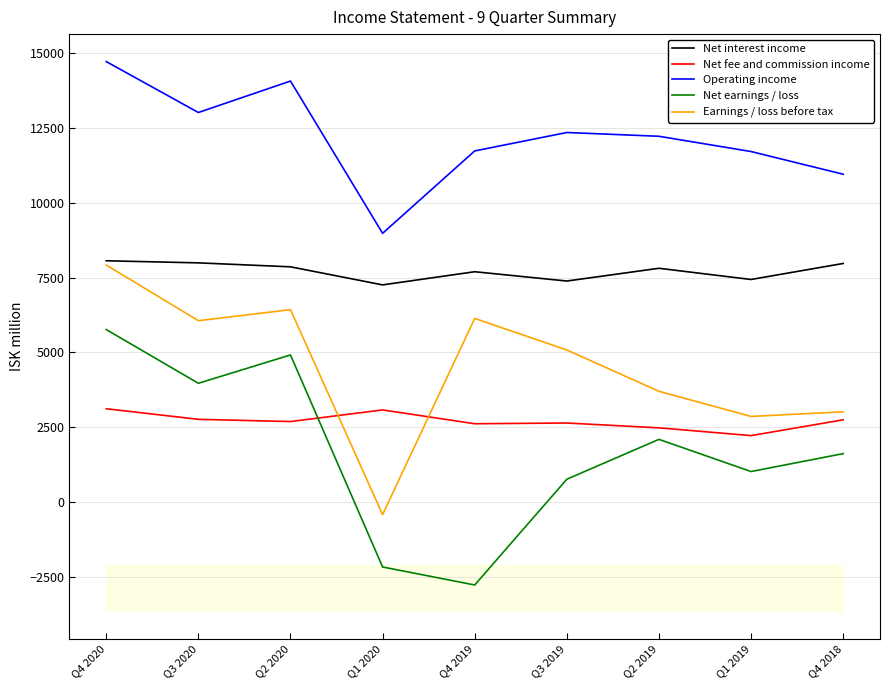

What is the smallest value displayed?

-2772